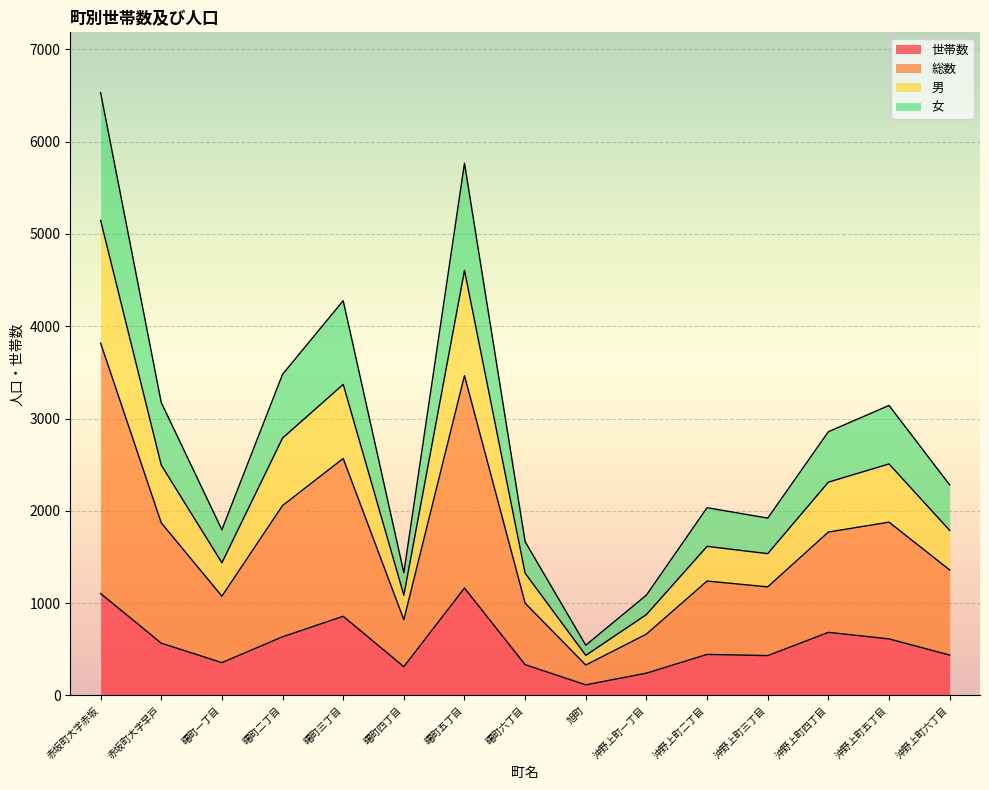

At which category is the sum across all series the highest?

赤坂町大字赤坂